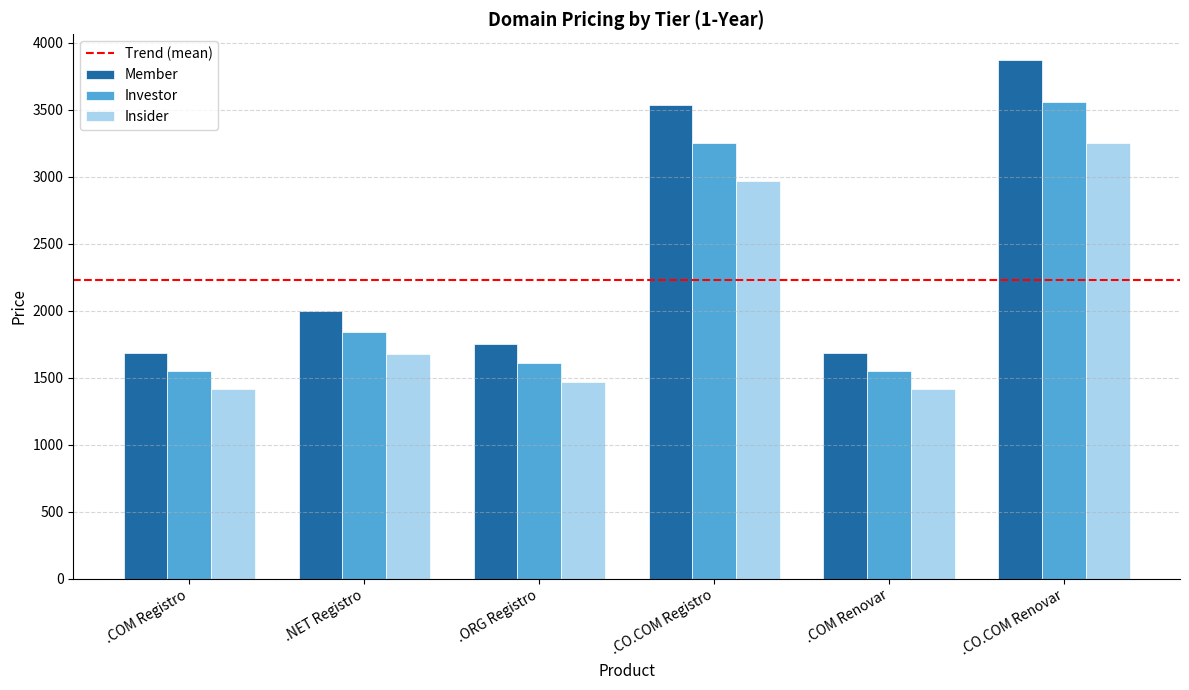

List the series in order of their peak value, lowest first.

Insider, Investor, Member